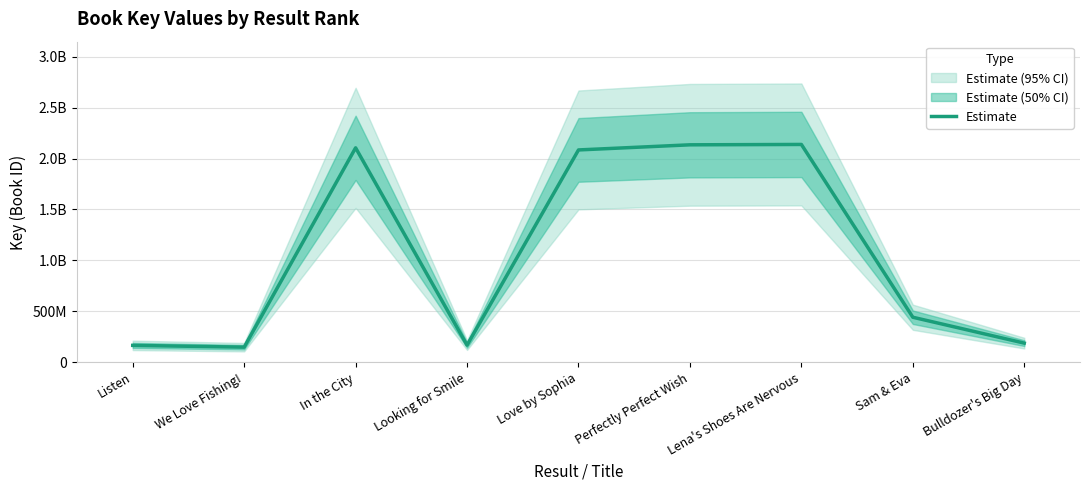

How many categories are shown in the chart?

9